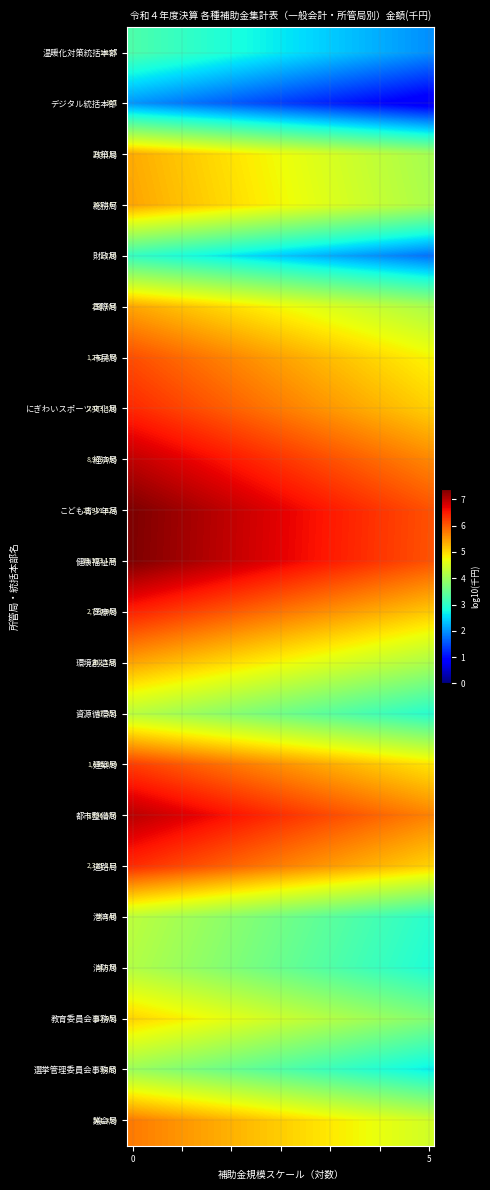

What is the average value of the 市民局 series?

5.4